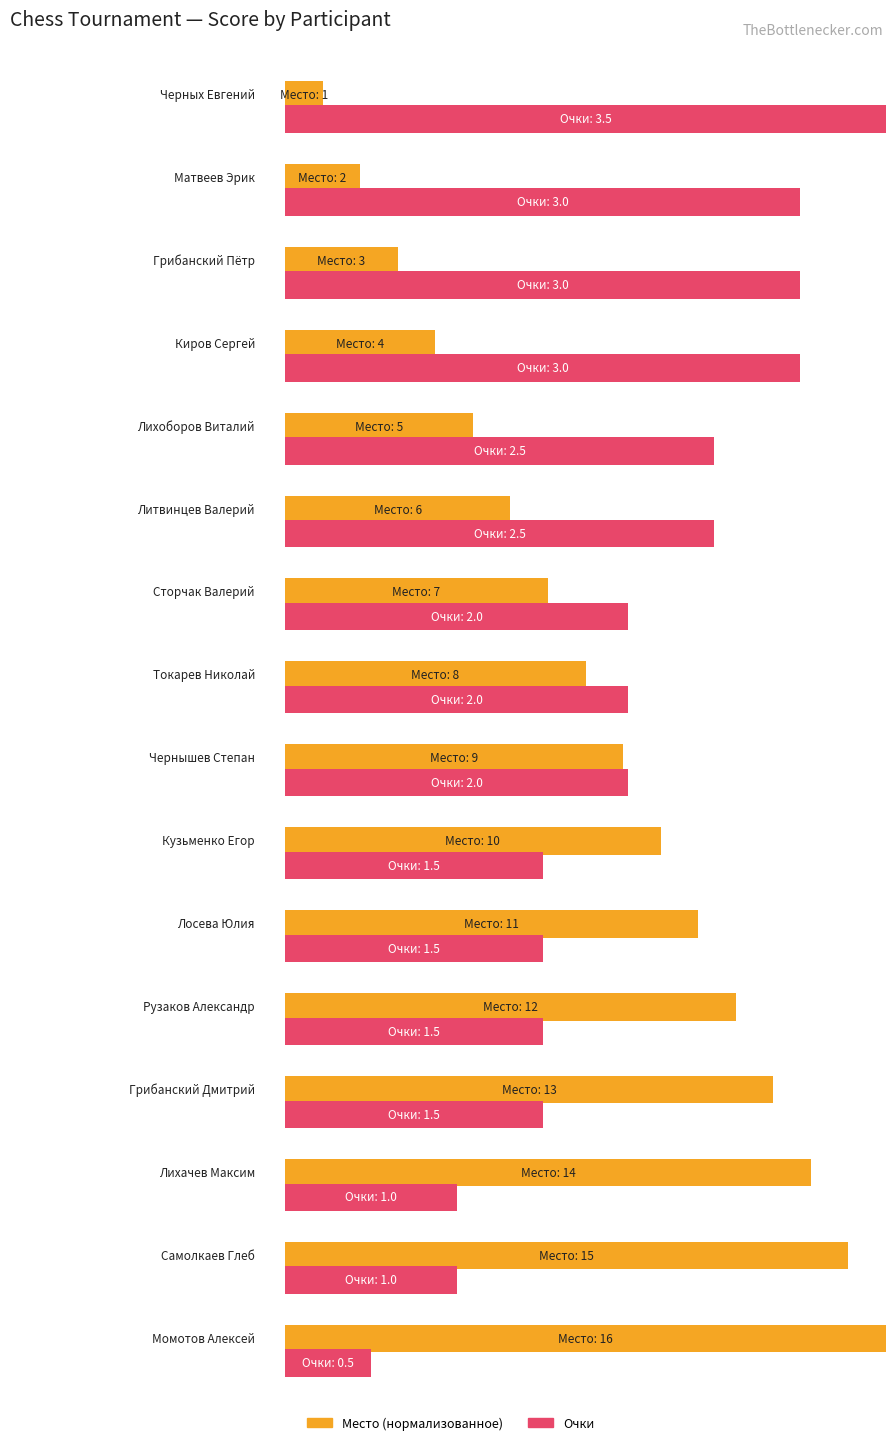

Rank the series at Токарев Николай from lowest to highest value.

Очки, Место